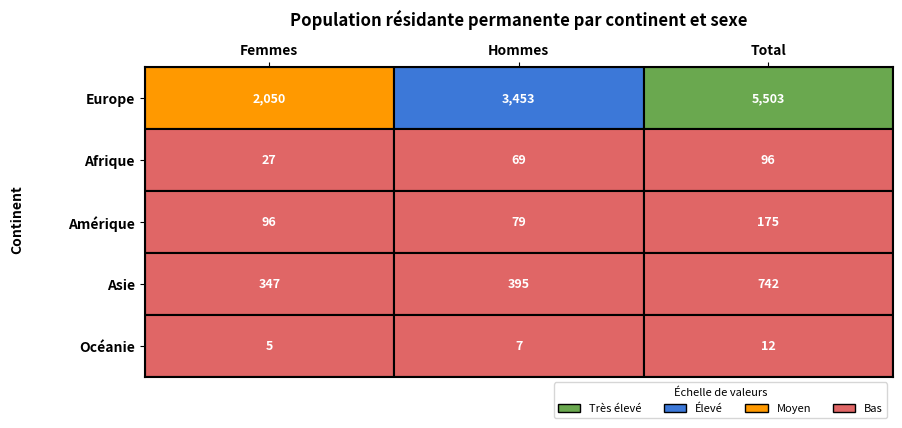

Which has a higher value, 0 or 2?

2